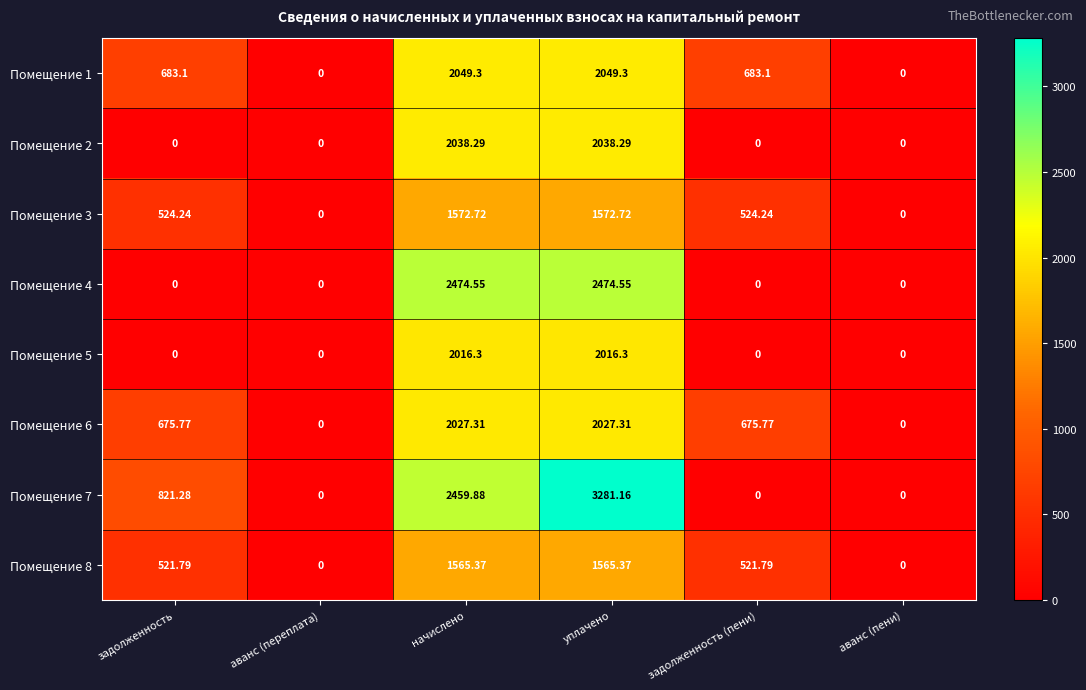

At which category is the sum across all series the highest?

уплачено